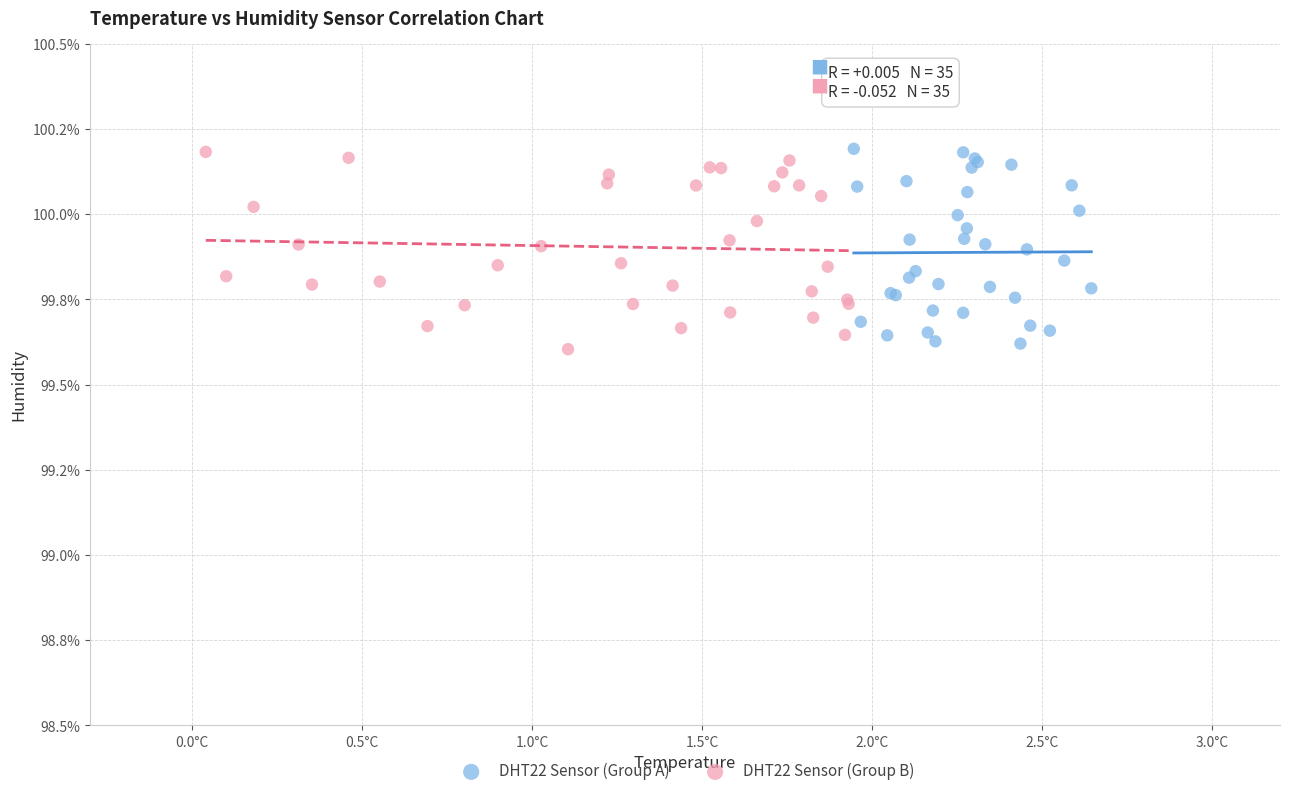

What are all the series names shown in the legend?

DHT22 Sensor (Group A), DHT22 Sensor (Group B)